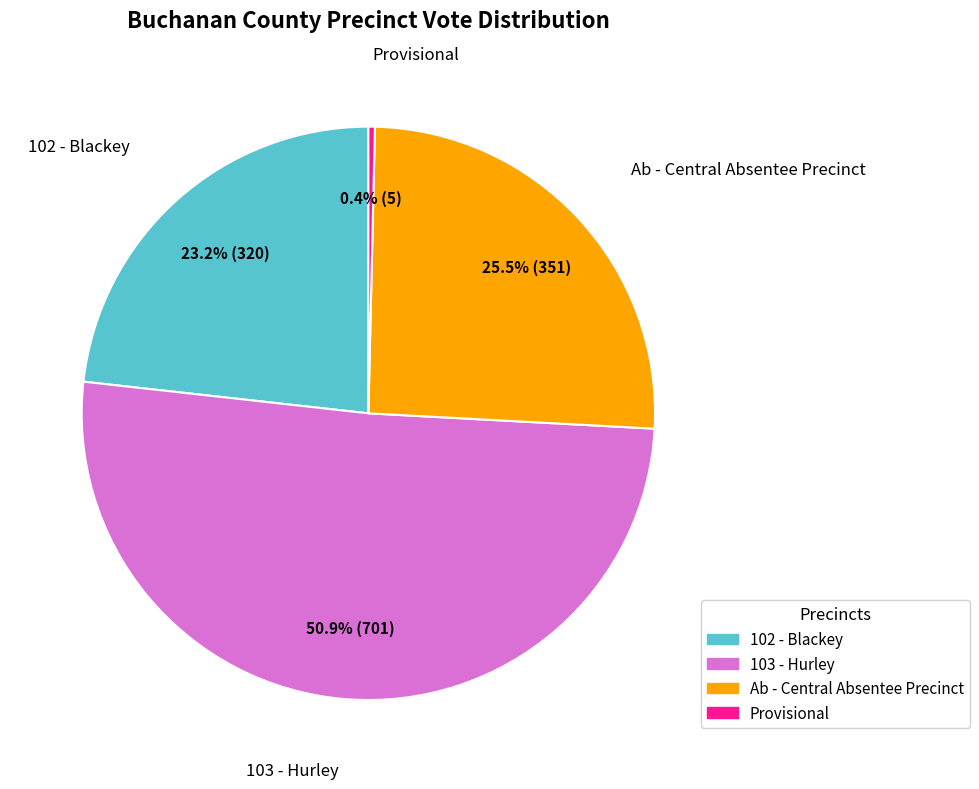

Approximately how many times larger is the value at Ab - Central Absentee Precinct compared to Provisional?

70.2